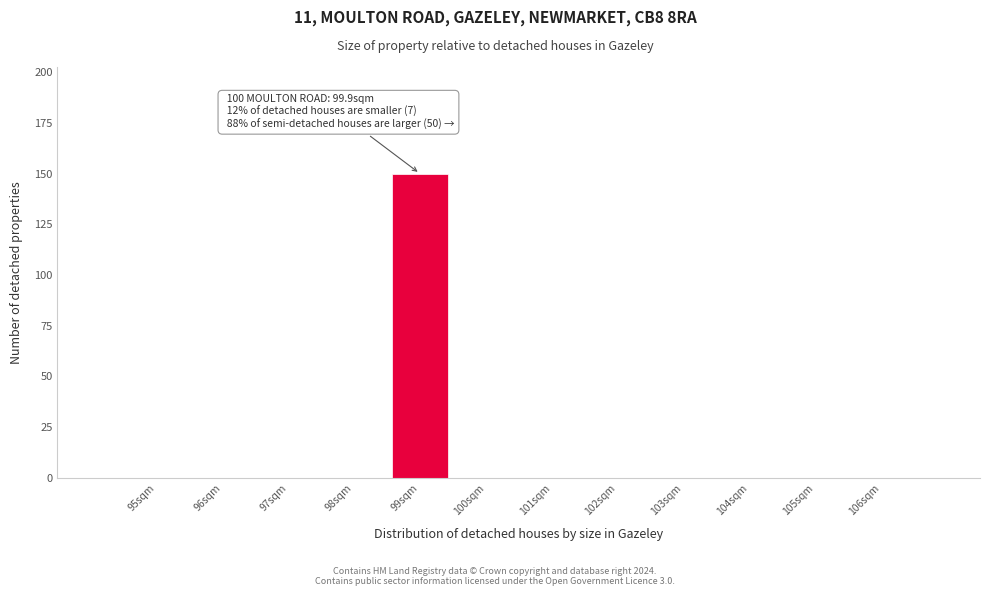

Reading left to right, list all the values displayed in this chart.

95sqm=0	96sqm=0	97sqm=0	98sqm=0	99sqm=150	100sqm=0	101sqm=0	102sqm=0	103sqm=0	104sqm=0	105sqm=0	106sqm=0